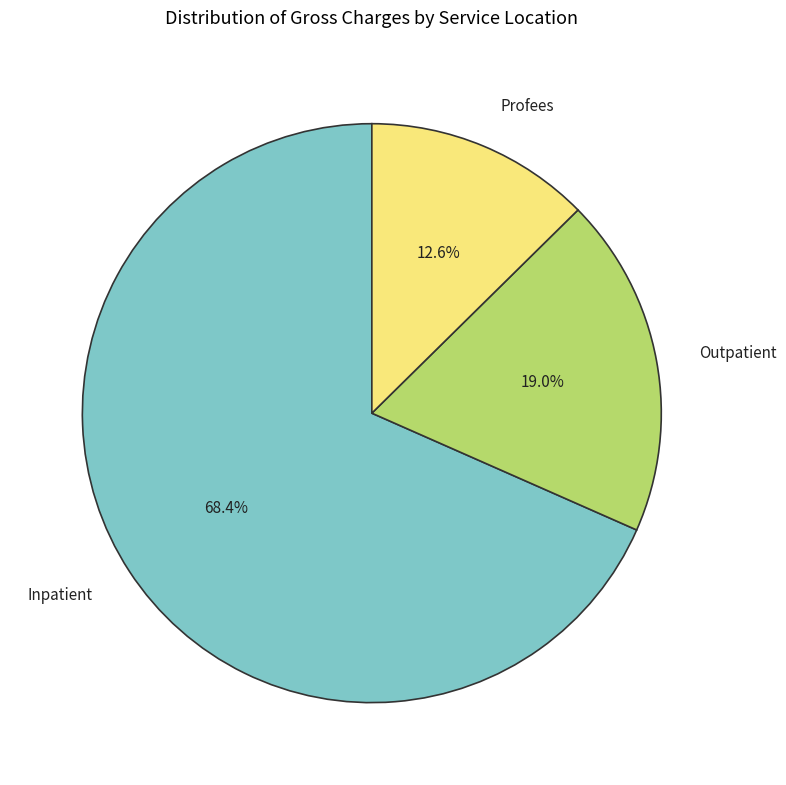

To the nearest percent, what is the difference between the Profees and Inpatient slice percentages?

56%